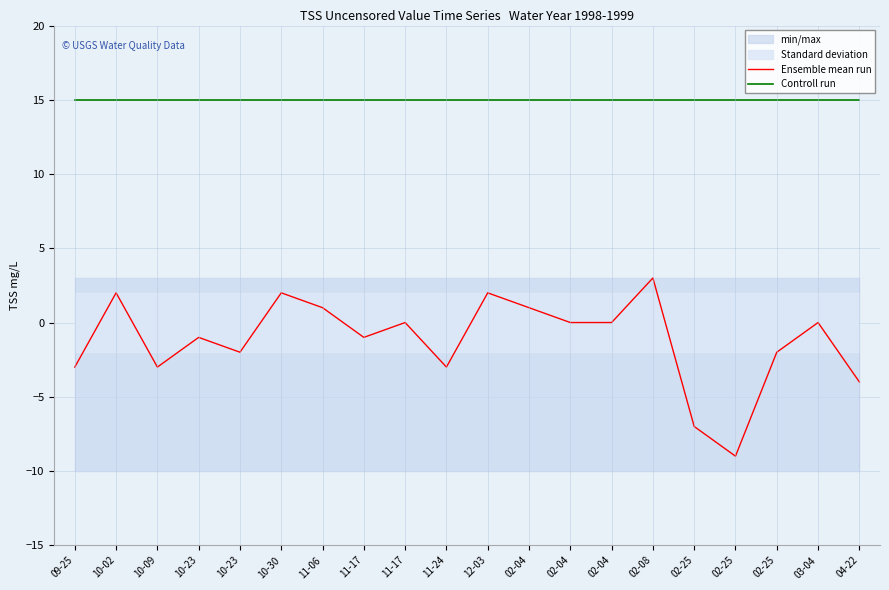

True or false: Controll run has more than 1 points higher than both neighbors.

False